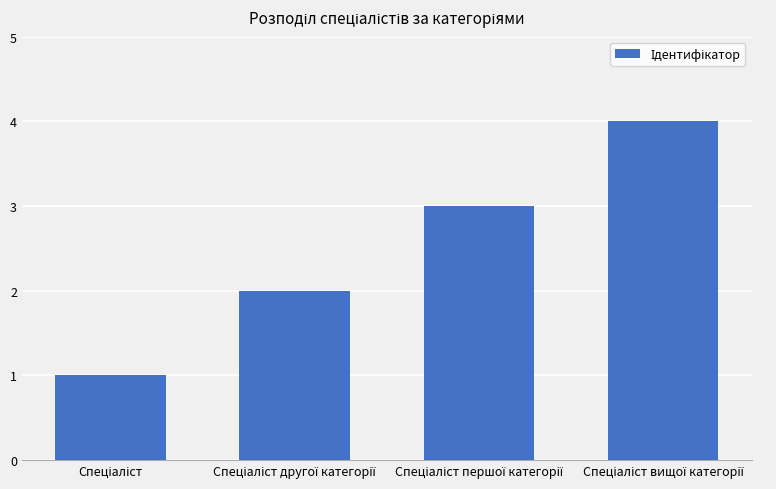

What is the maximum value shown in the chart?

4